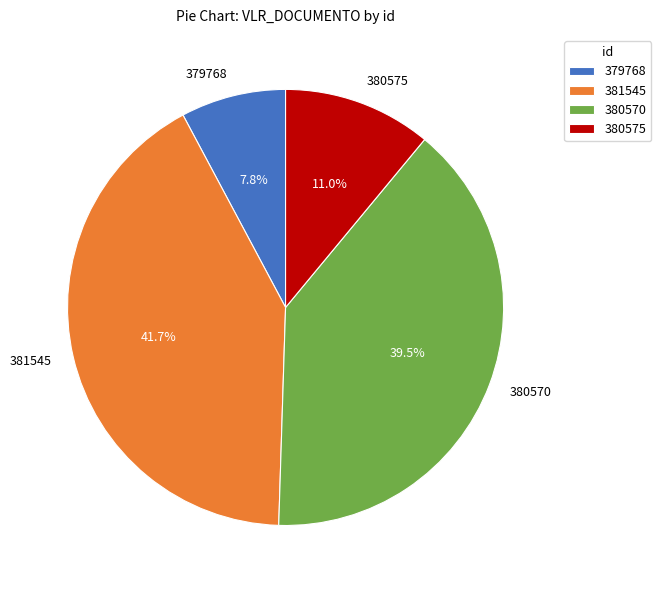

Is it true that 379768 is 8% of the pie?

True